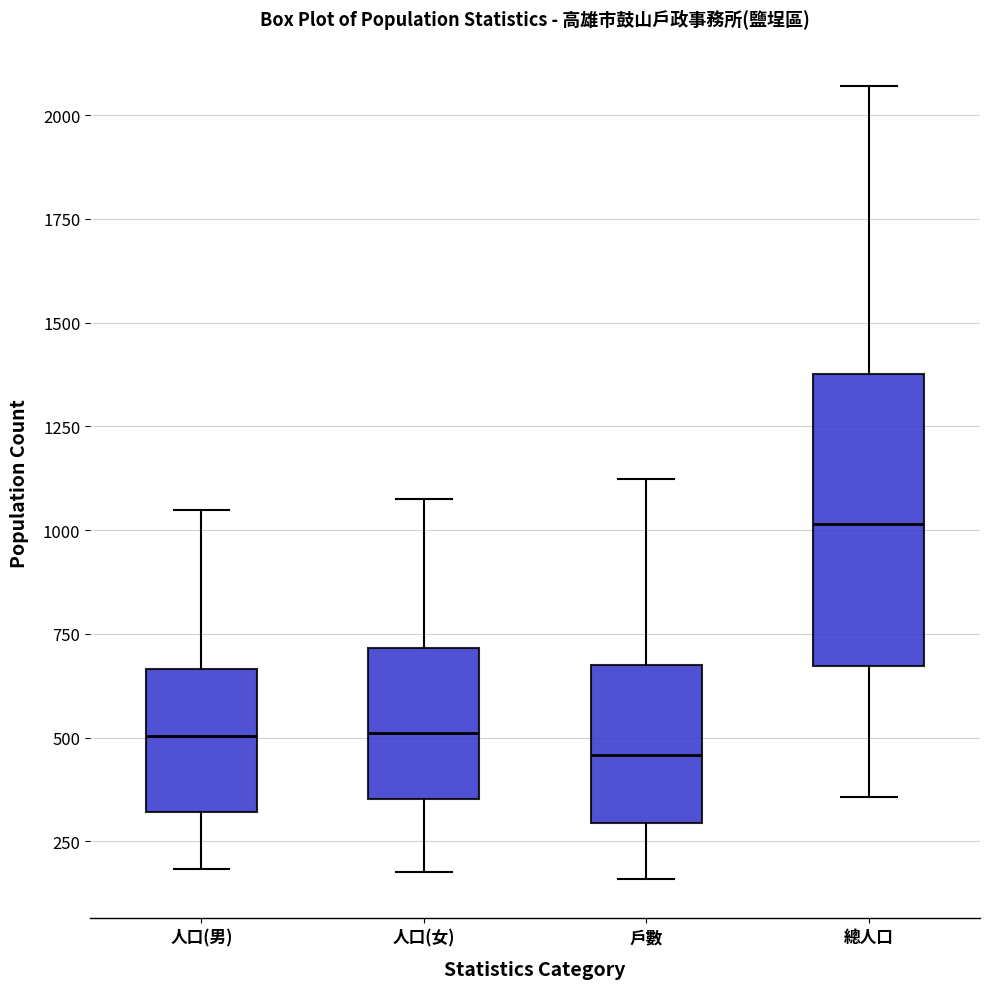

Which box is the tallest, from its lower edge to its upper edge?

總人口